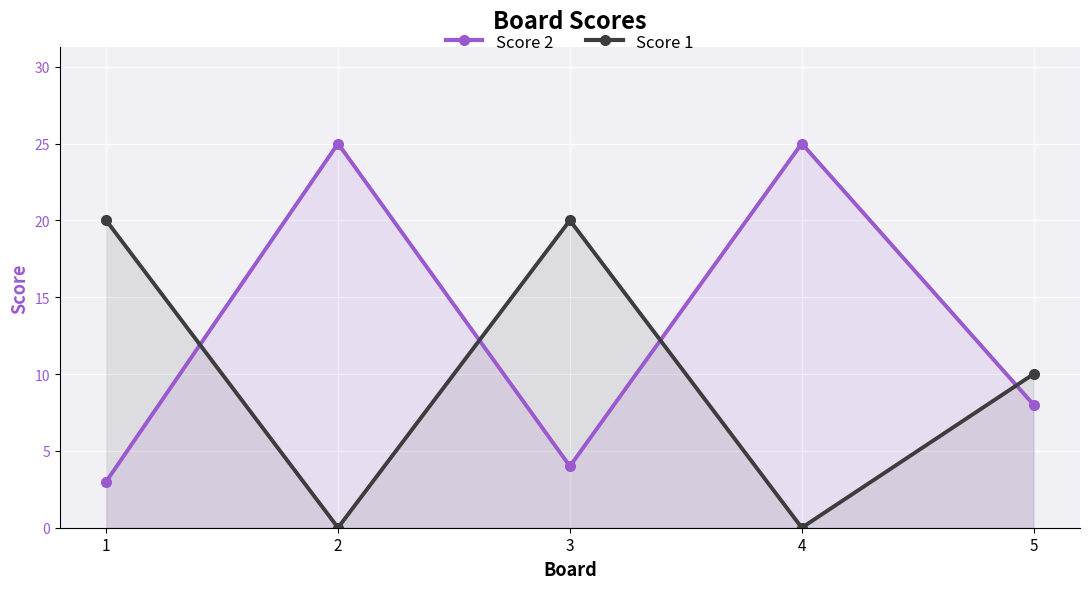

Count the number of data series in this chart.

2